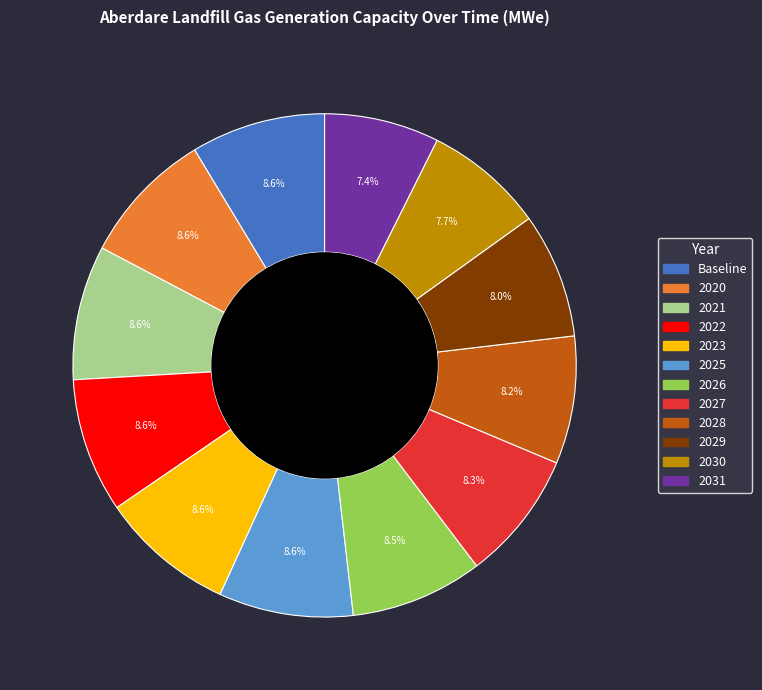

Is there a majority slice in this chart?

No